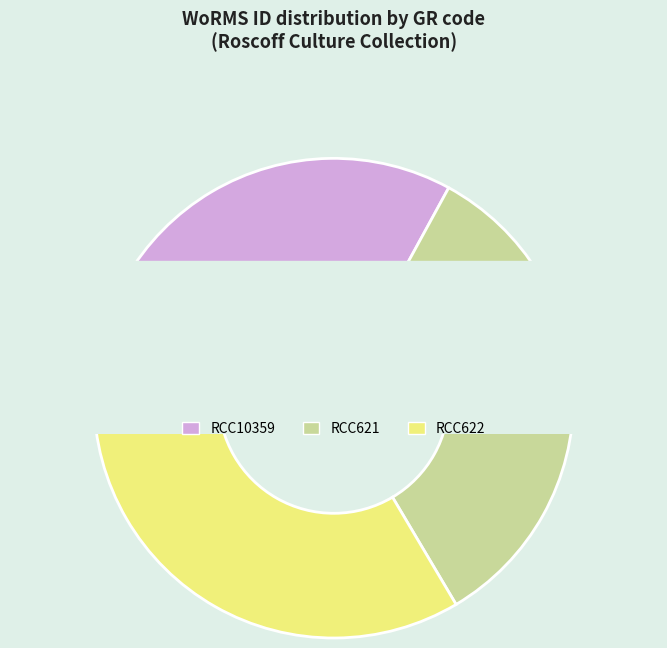

Does any single category account for the majority?

No